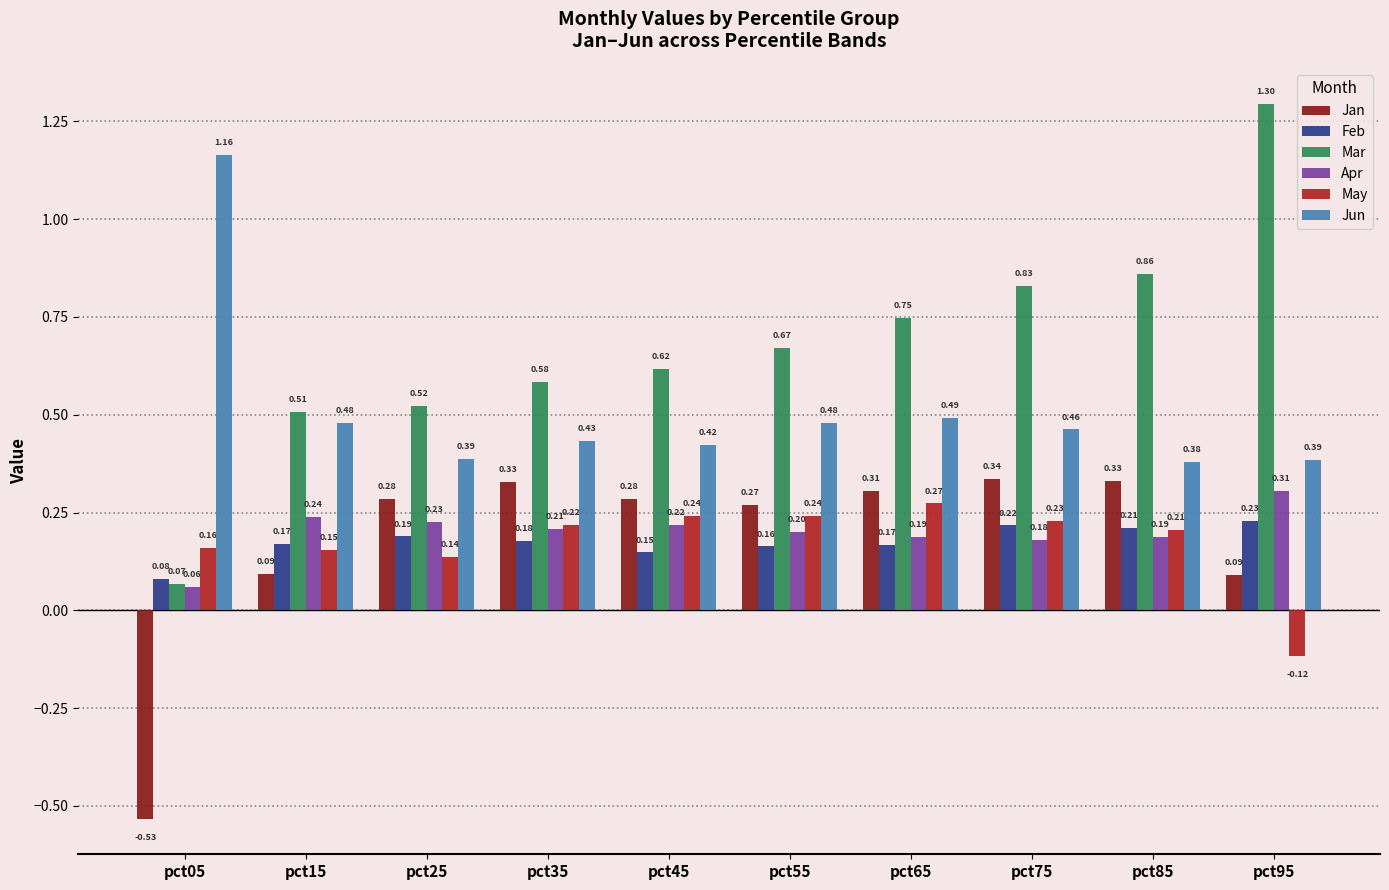

List the series in order of their peak value, lowest first.

Feb, May, Apr, Jan, Jun, Mar